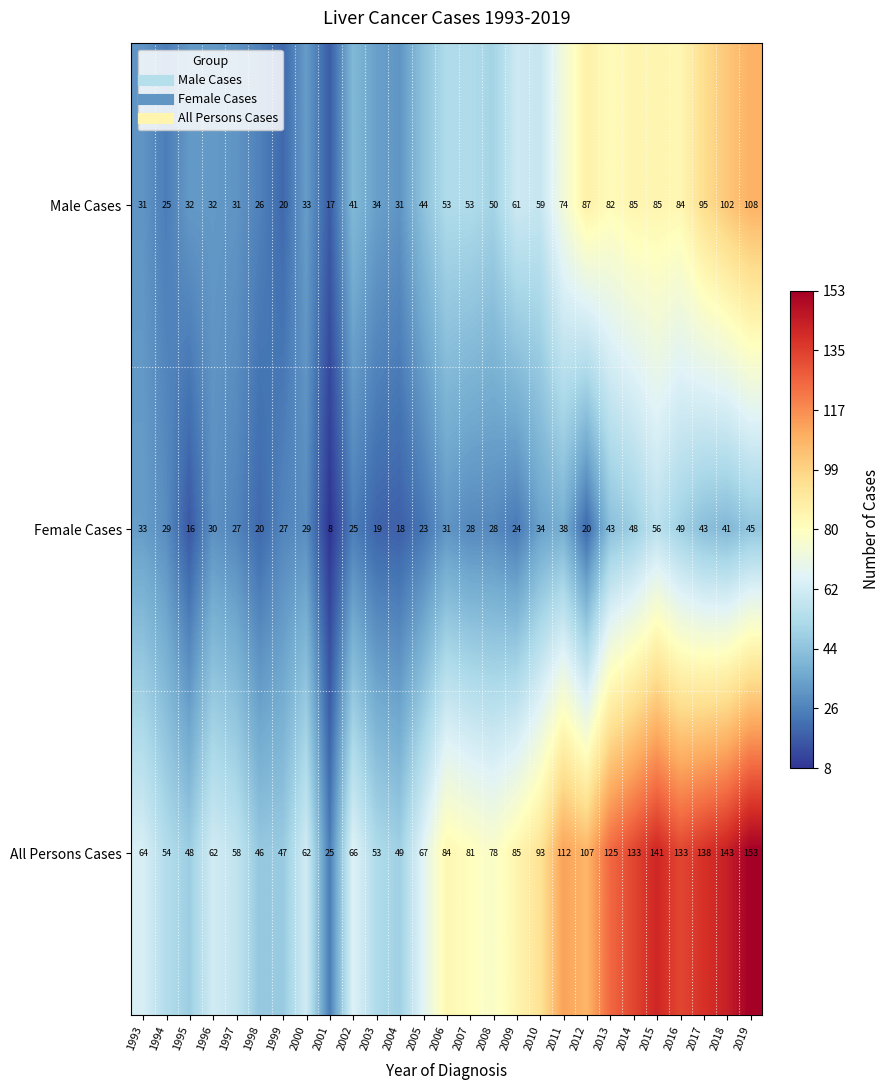

What is the maximum value shown in the chart?

153